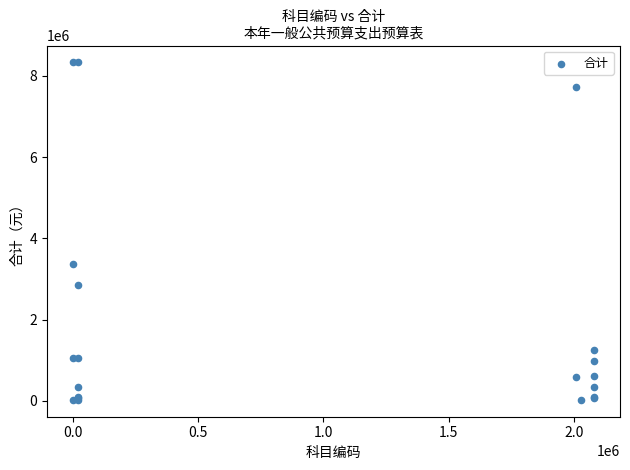

What Y value in the scatter plot is closest to 4179682?

3377405.1